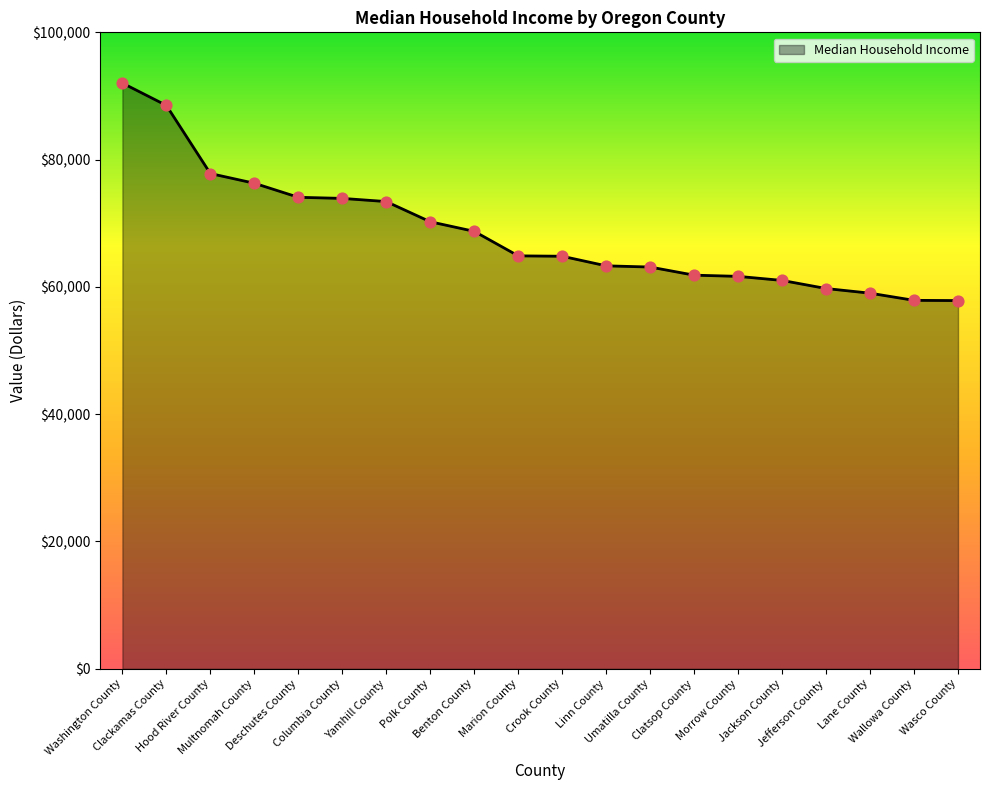

Approximately how many times larger is the value at Benton County compared to Wallowa County?

1.2